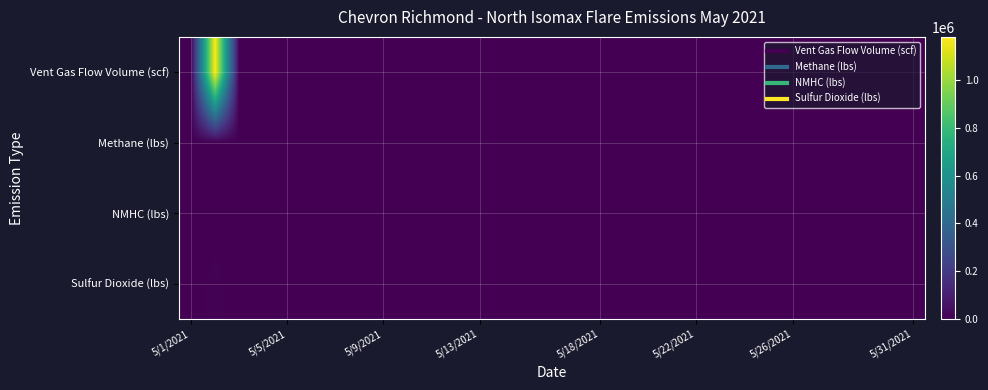

How many series are shown in this chart?

4